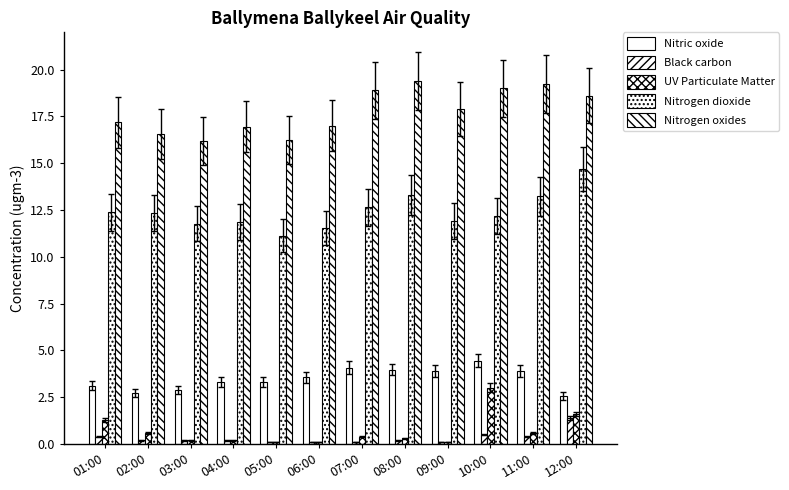

Is it true that Black carbon equals 0.0 at 05:00?

False